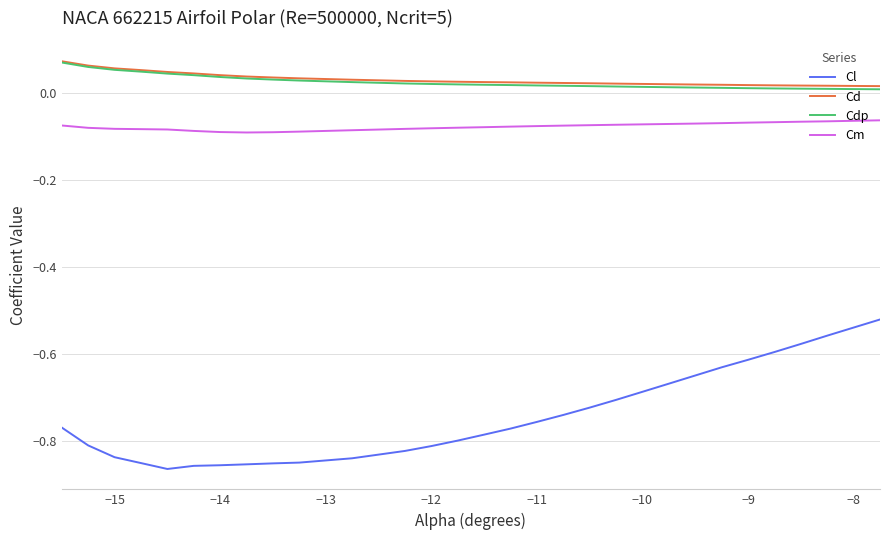

Does the chart have visible grid lines?

Yes